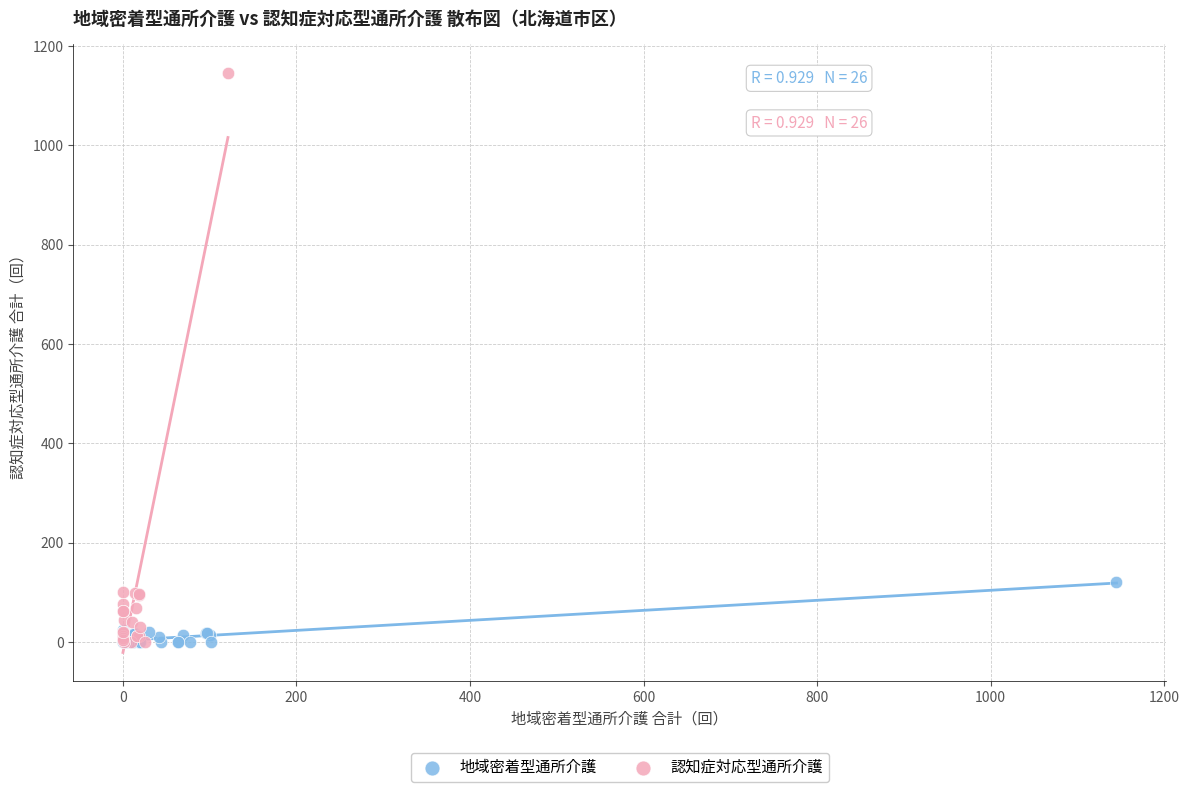

What are all the series names shown in the legend?

地域密着型通所介護, 認知症対応型通所介護